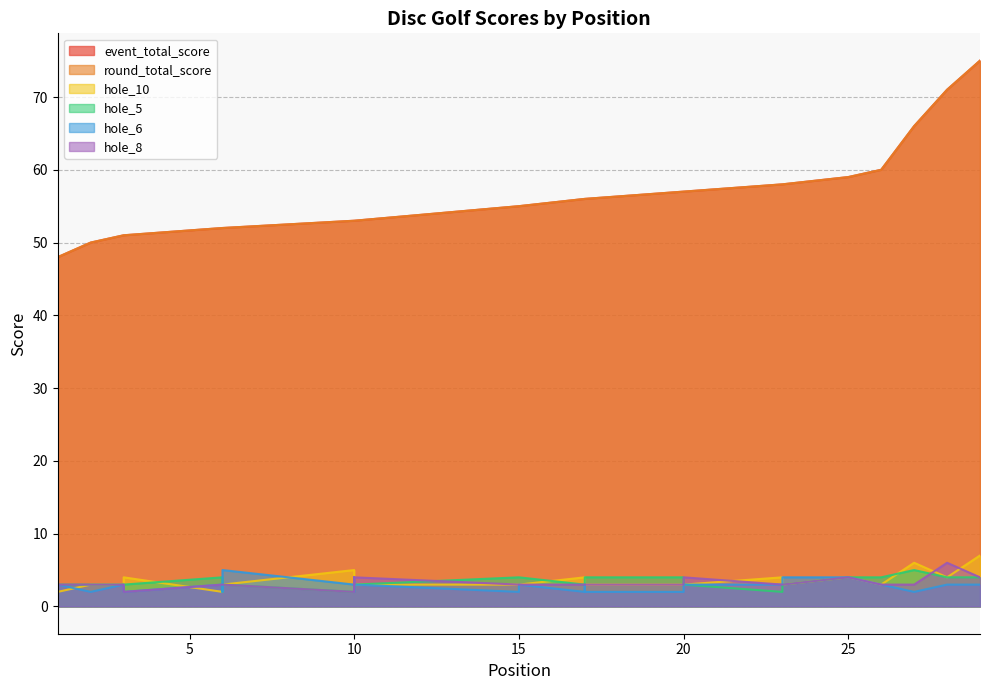

How many lines are shown in the chart?

6